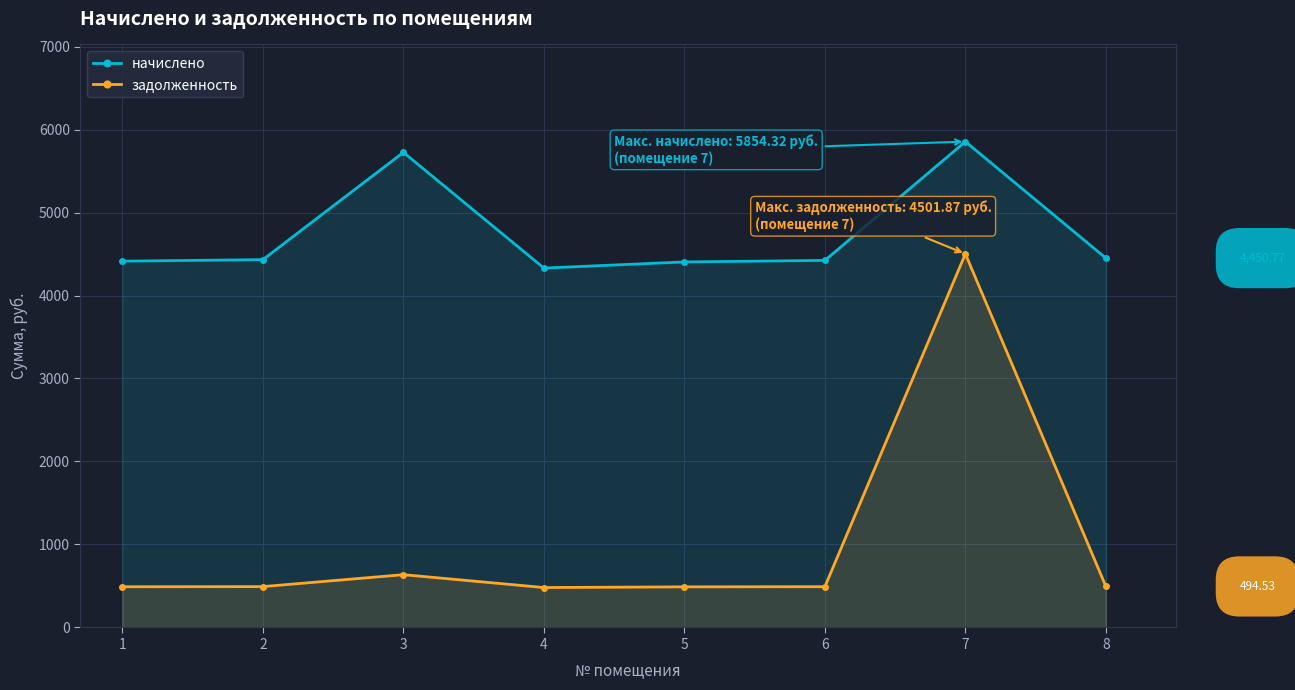

What is the spread (max minus min) of values at 8?

3956.2